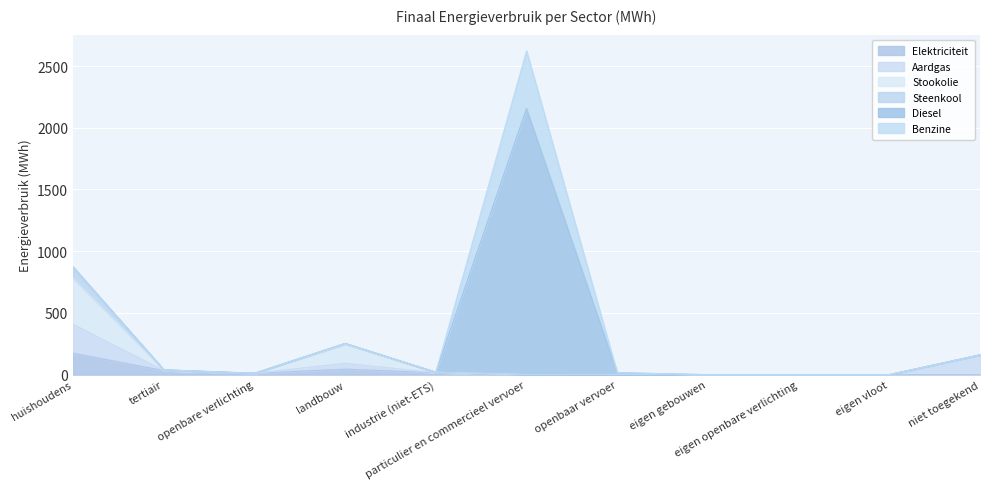

At which category is the sum across all series the highest?

particulier en commercieel vervoer